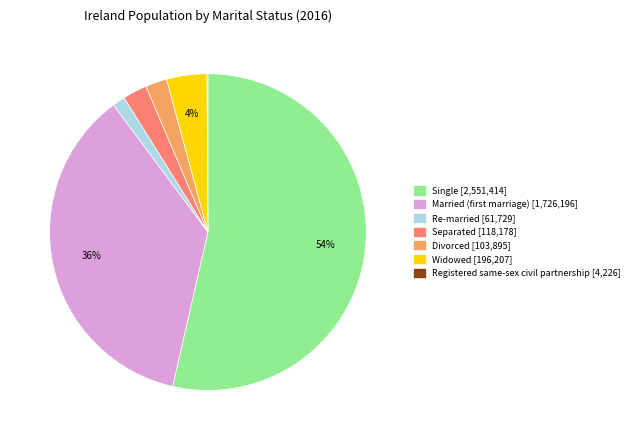

Which has a higher value, Separated or Single?

Single